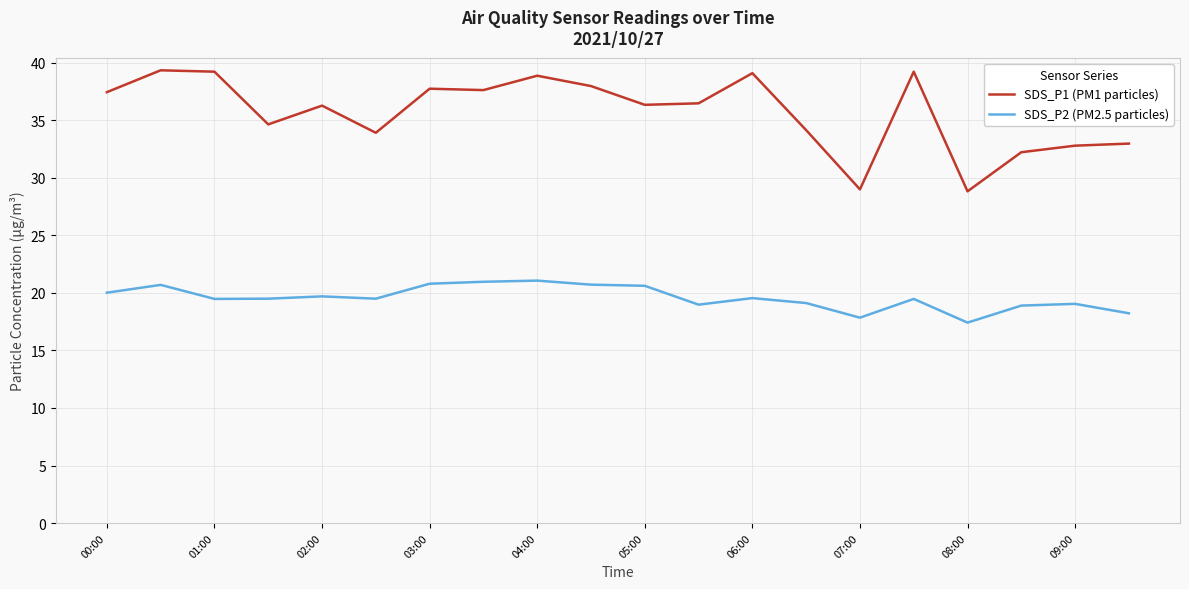

List the series in order of their peak value, highest first.

SDS_P1 (PM1 particles), SDS_P2 (PM2.5 particles)